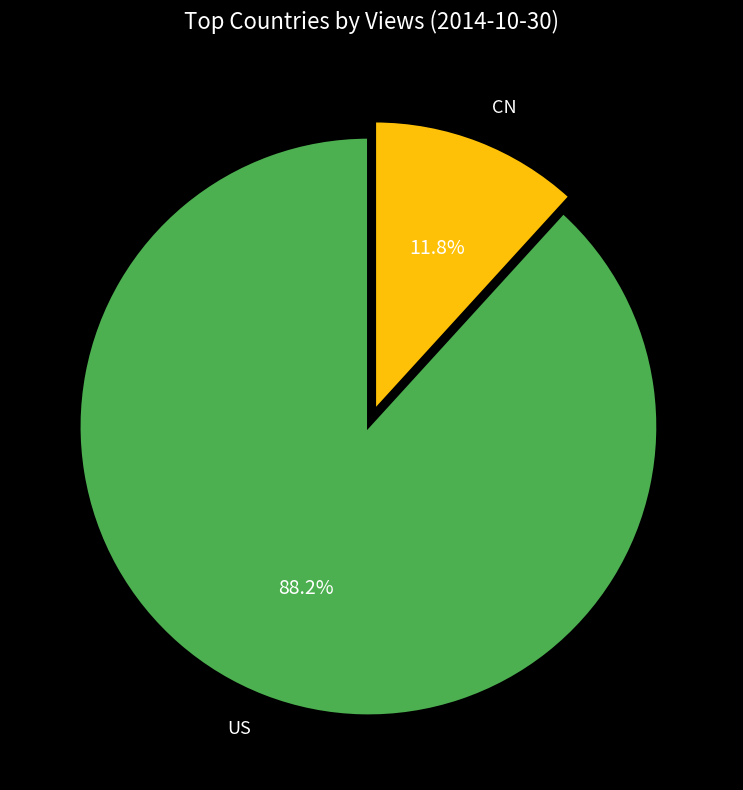

To the nearest percent, what is the average slice percentage?

50%